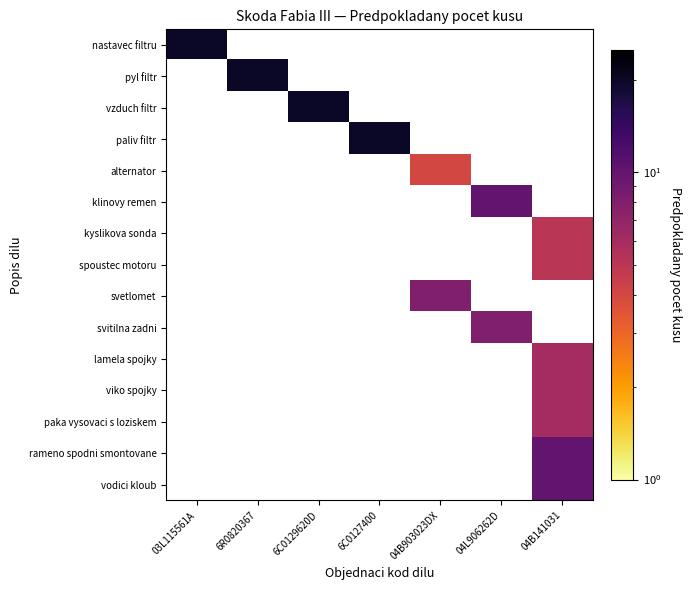

Is the value of svitilna zadni at 04L906262D greater than the value of alternator at 6C0129620D?

No